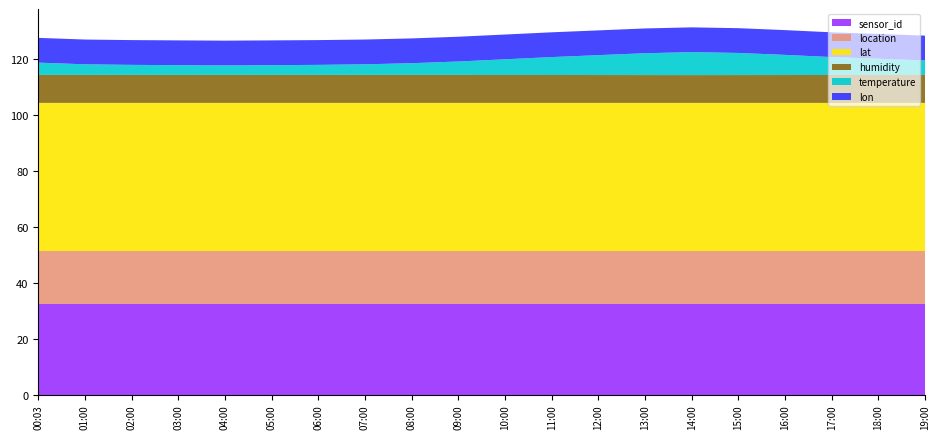

What is the total value across all series at 04:00?

126.4